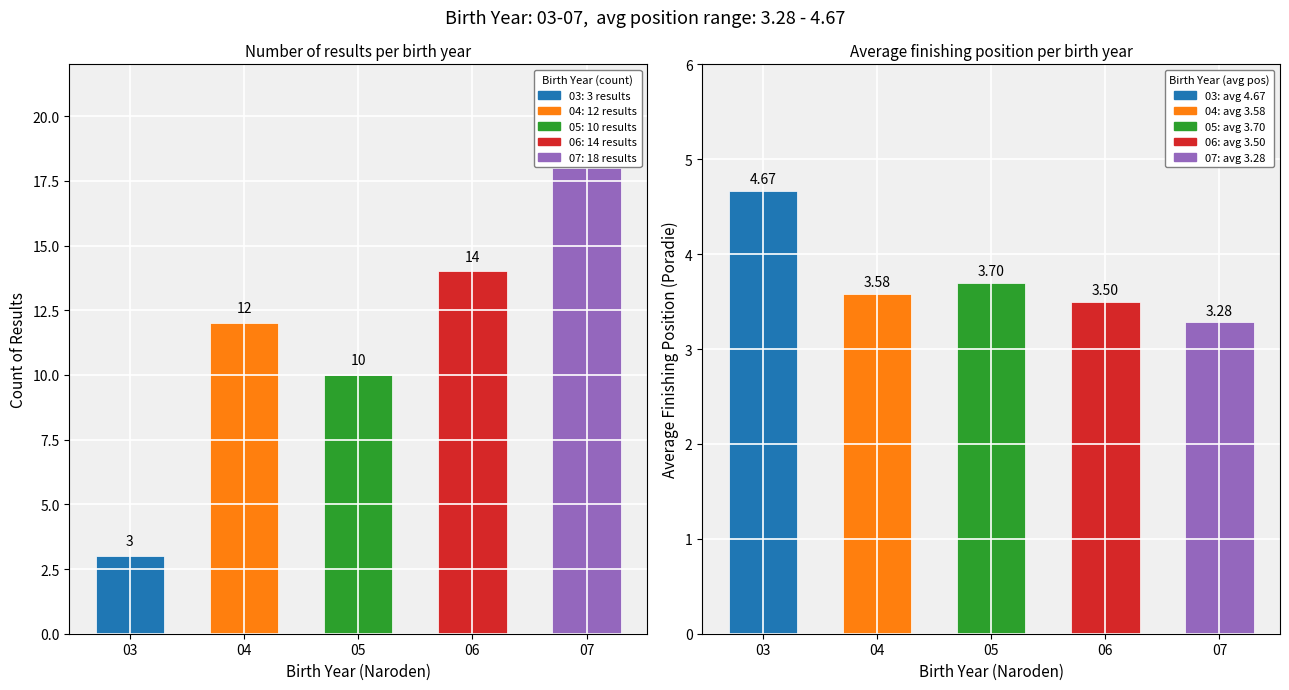

Where is Avg finishing position nearest to the value 3?

07